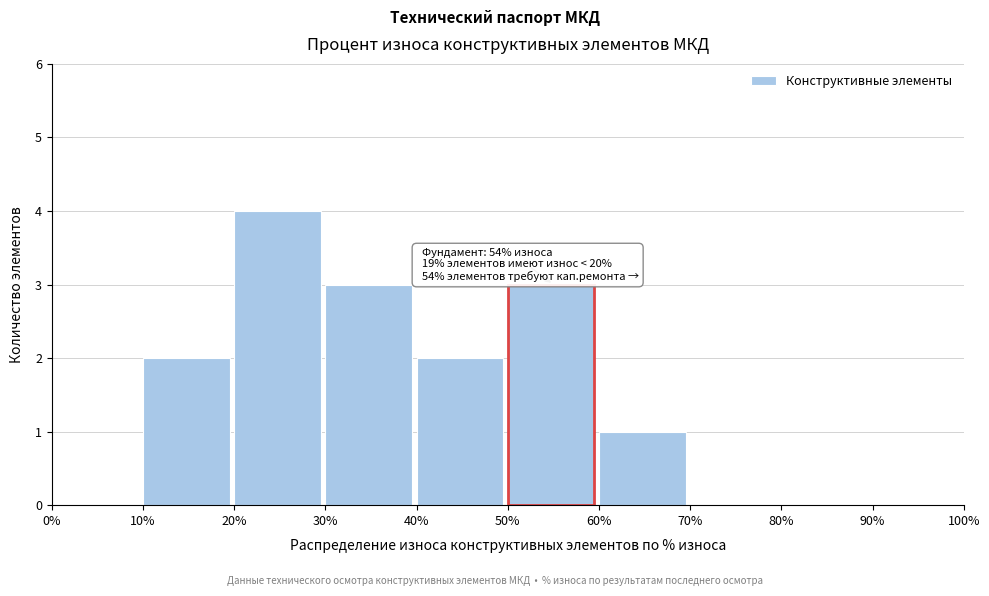

Which range on the x-axis has the tallest bar?

20% to 30%